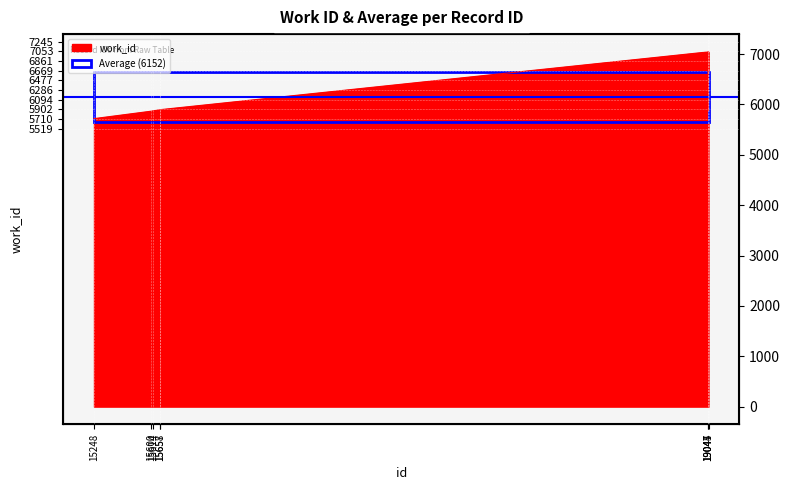

What is the minimum value shown in the chart?

5719